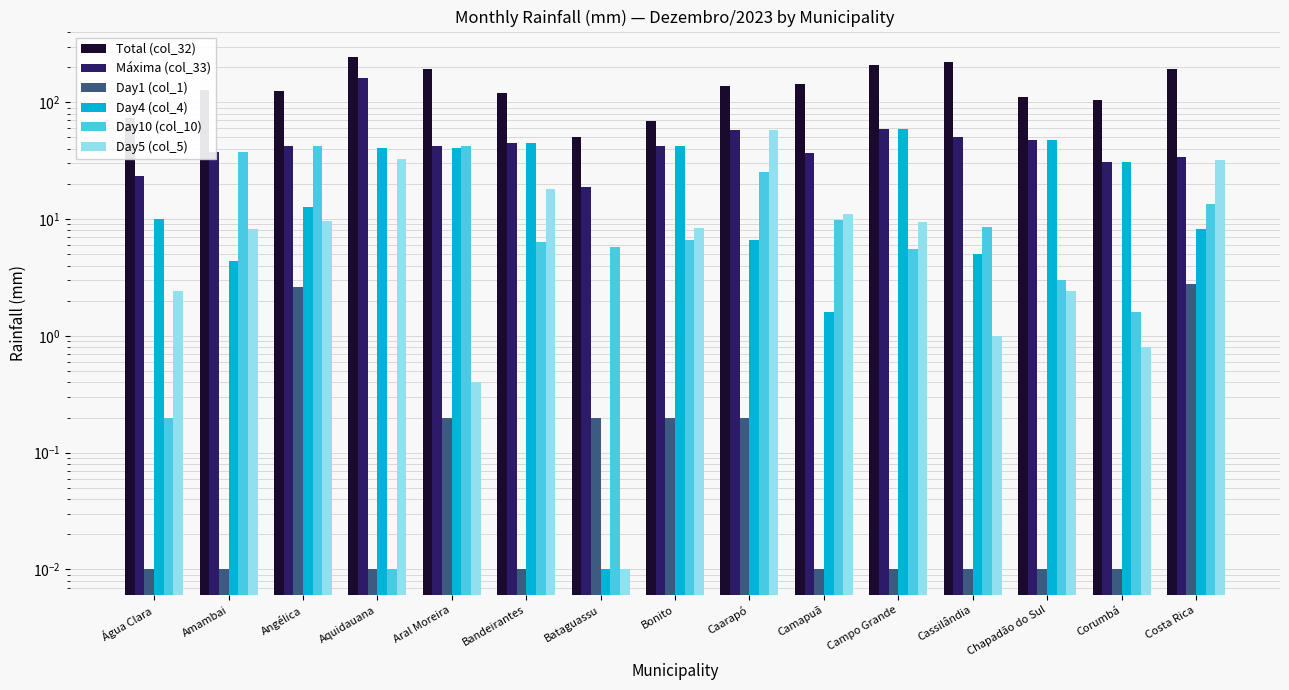

What is the spread (max minus min) of values at Campo Grande?

210.4